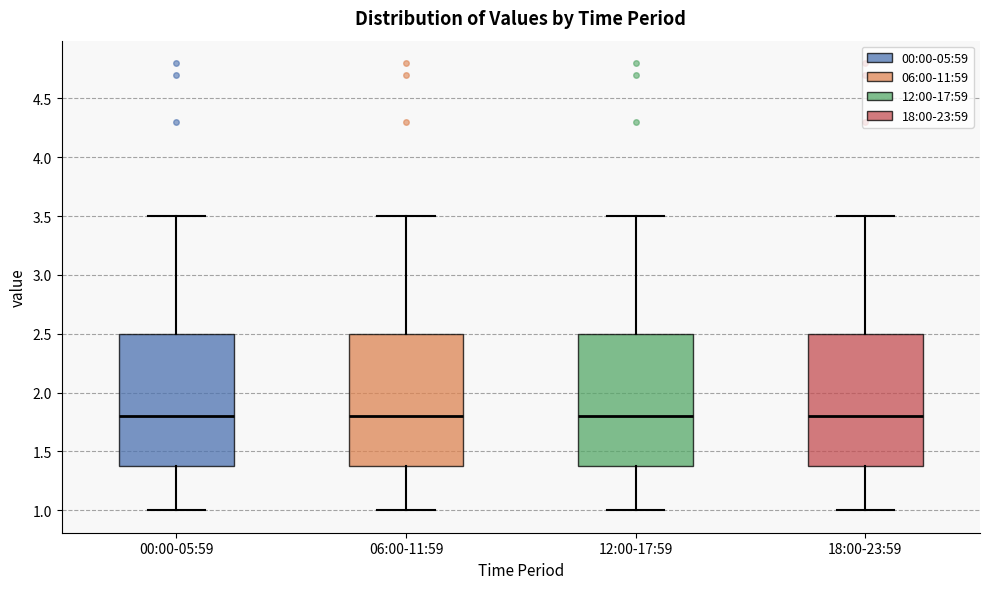

Reading left to right, read every box against the y-axis: the position of its median line, the range the box covers, and the ends of its whiskers. The values are not printed on the chart, so give them approximately, as read against the axis.

00:00-05:59: median 1.8, box 1.4 to 2.5, whiskers 1.0 to 3.5
06:00-11:59: median 1.8, box 1.4 to 2.5, whiskers 1.0 to 3.5
12:00-17:59: median 1.8, box 1.4 to 2.5, whiskers 1.0 to 3.5
18:00-23:59: median 1.8, box 1.4 to 2.5, whiskers 1.0 to 3.5